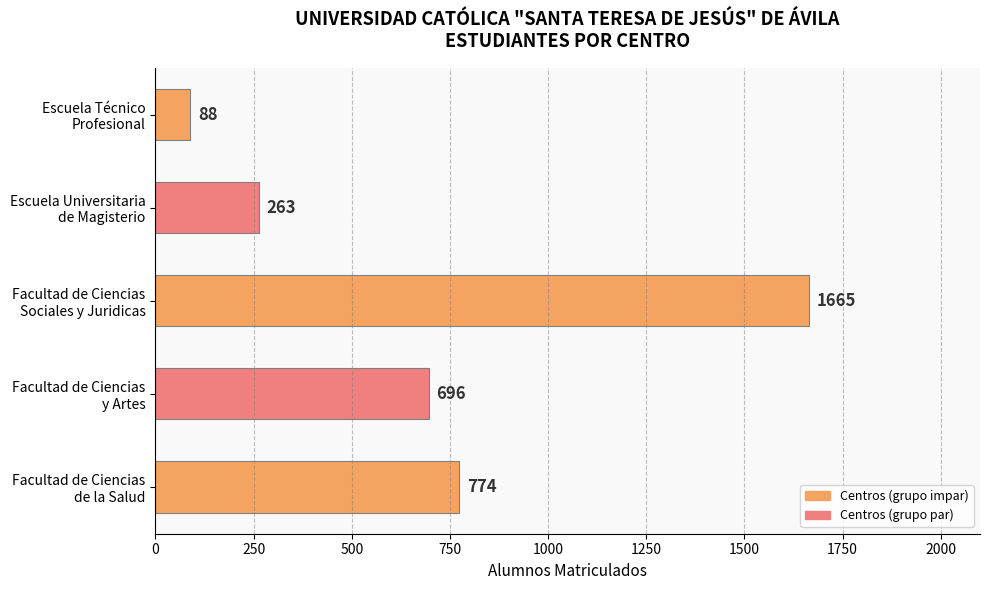

What is the average value?

697